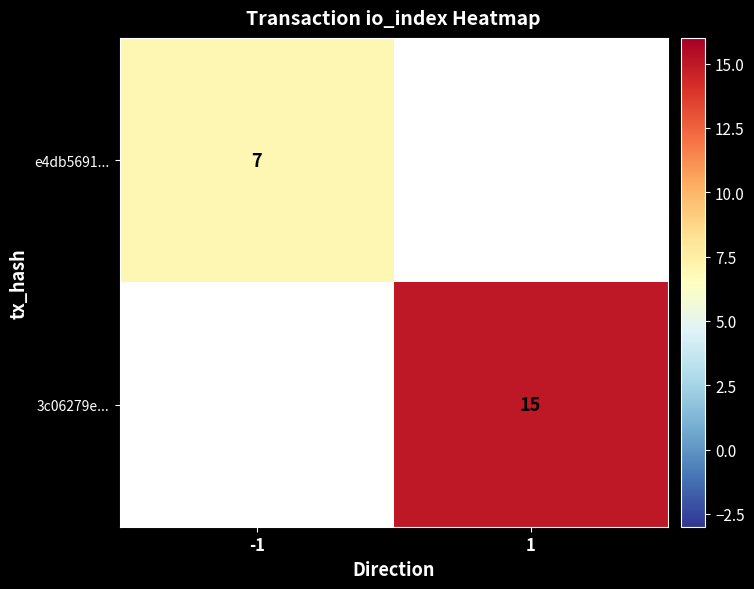

The 3c06279e... series shows 8 at 1. True or false?

False